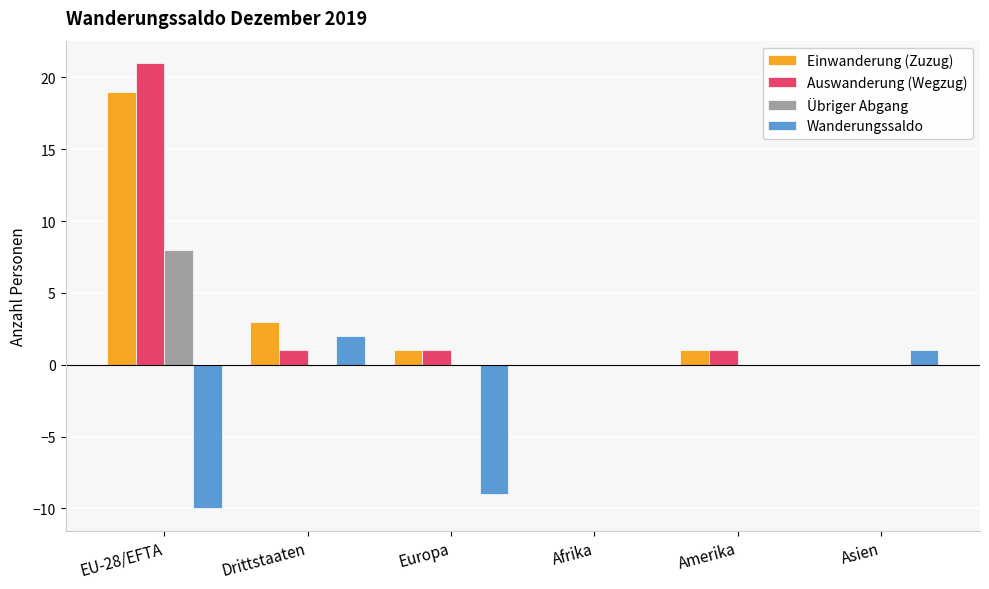

What is the maximum value for Auswanderung (Wegzug)?

21